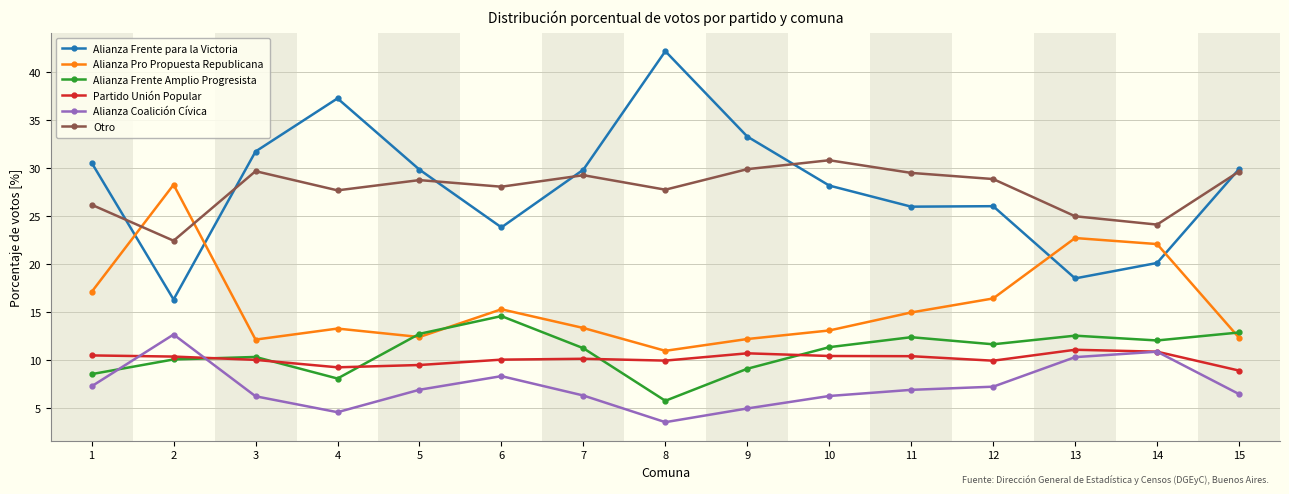

At 11, list the series in order from smallest to largest.

Alianza Coalición Cívica, Partido Unión Popular, Alianza Frente Amplio Progresista, Alianza Pro Propuesta Republicana, Alianza Frente para la Victoria, Otro